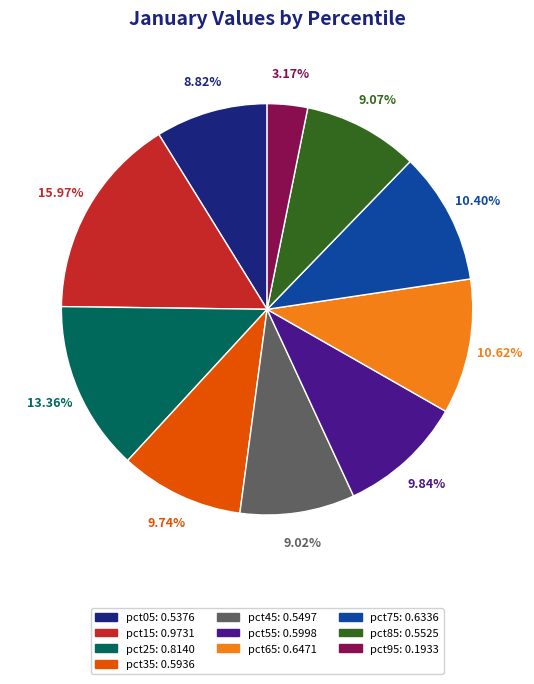

How many segments does this pie chart have?

10